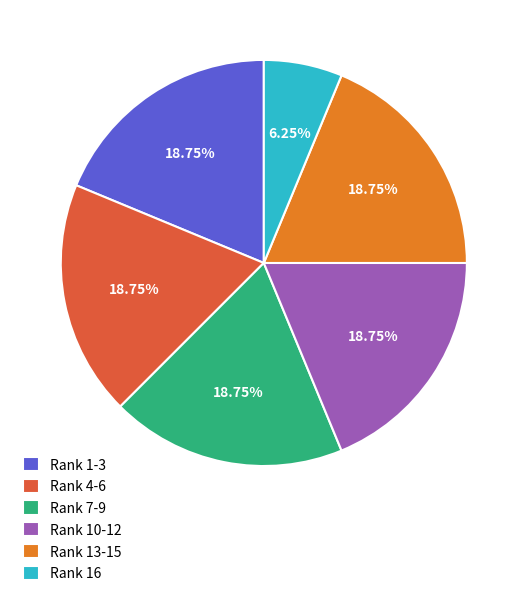

Between Rank 1-3 and Rank 16, which is larger?

Rank 1-3